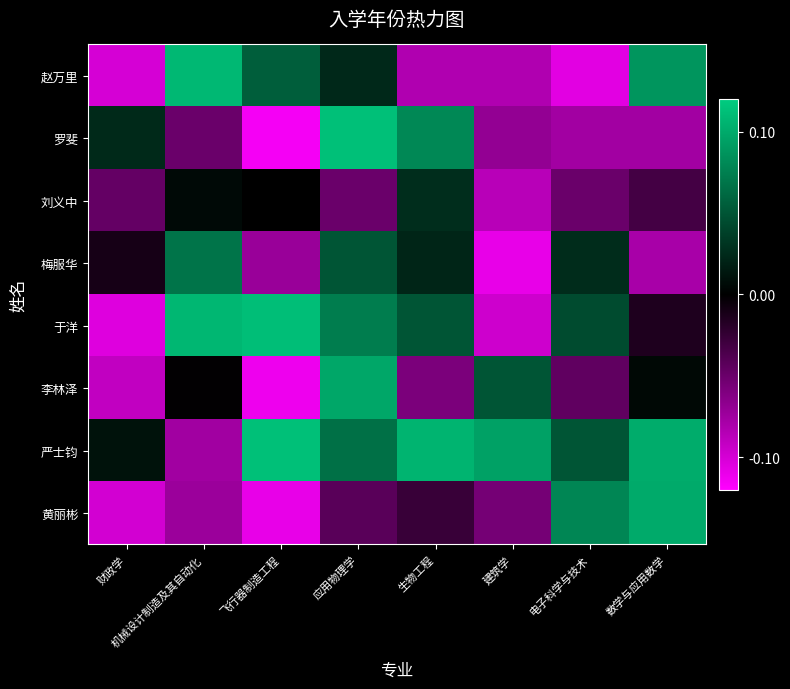

At 数学与应用数学, list the series in order from largest to smallest.

严士钧, 黄丽彬, 赵万里, 李林泽, 于洋, 刘义中, 罗斐, 梅服华